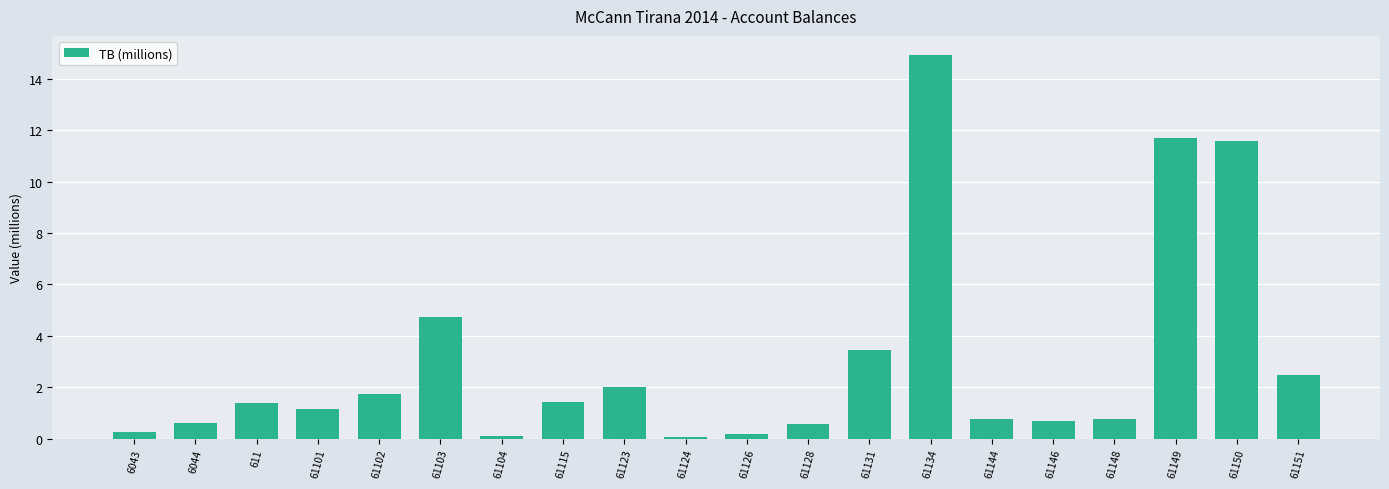

Where is the data nearest to the value 7?

61103